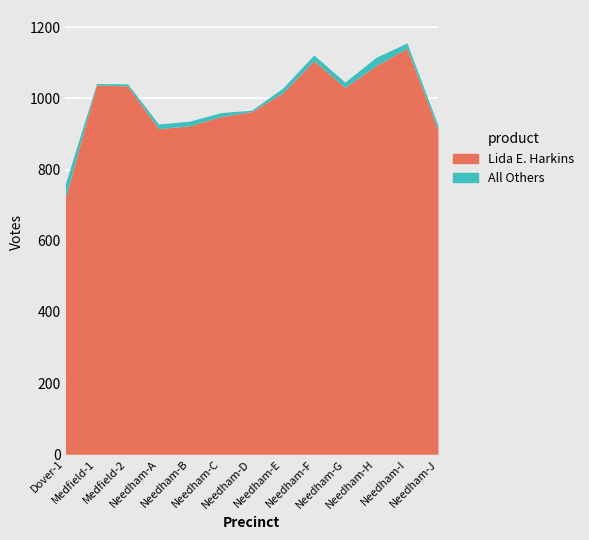

What is the difference between the maximum and minimum values?

419